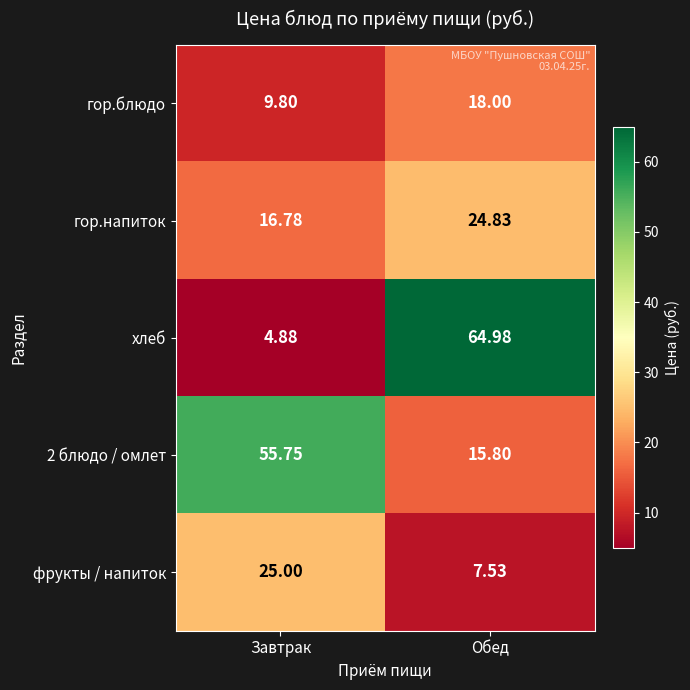

List the series in order of their peak value, lowest first.

гор.блюдо, гор.напиток, фрукты / напиток, 2 блюдо / омлет, хлеб